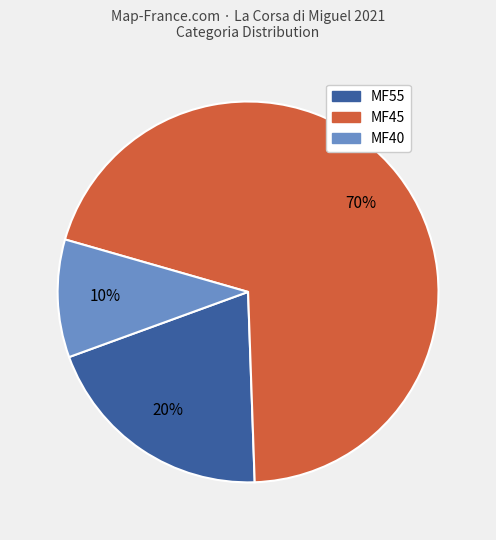

To the nearest percent, what is the difference between the largest and smallest slice percentages?

60%